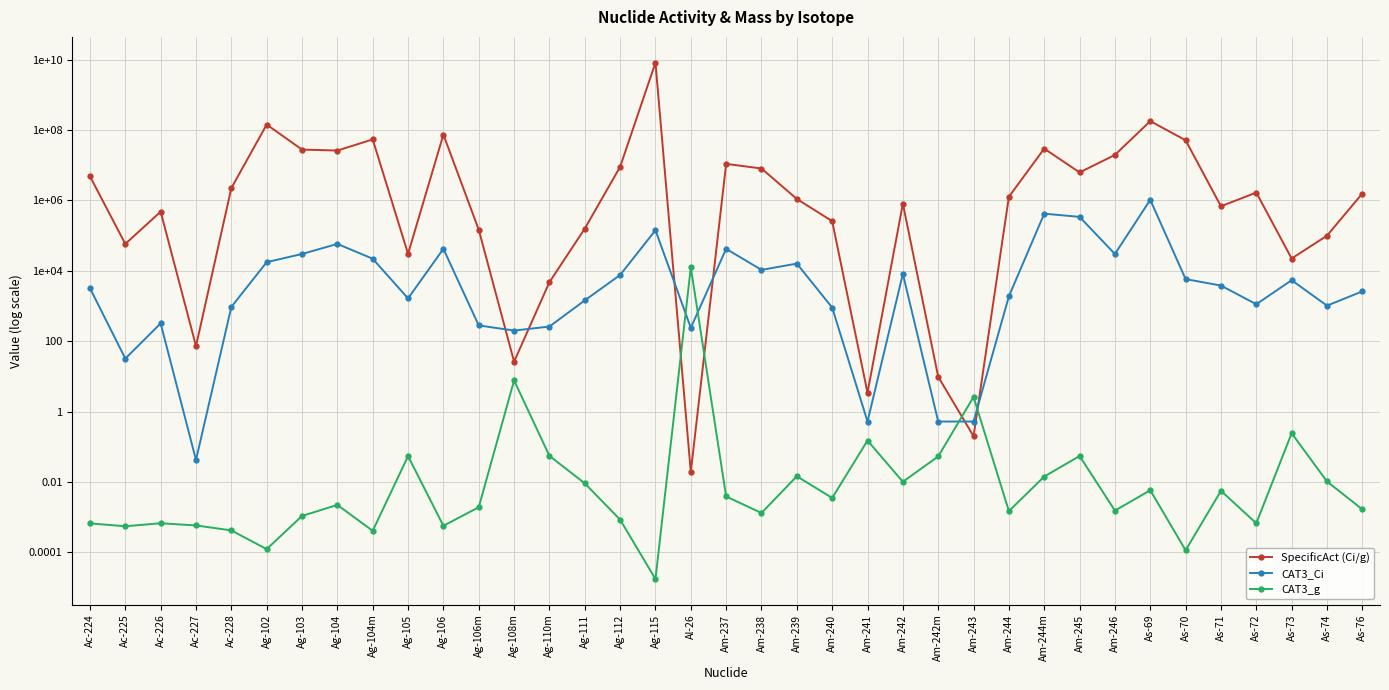

What is the average value of the SpecificAct (Ci/g) series?

238751212.5